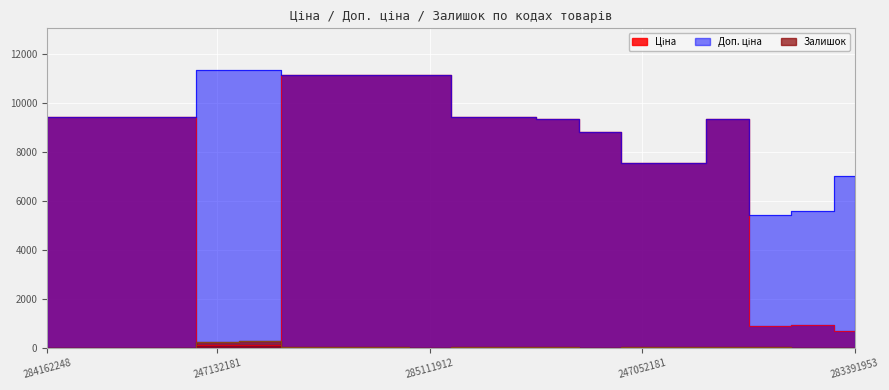

At which label is Ціна closest to 5613?

247052181